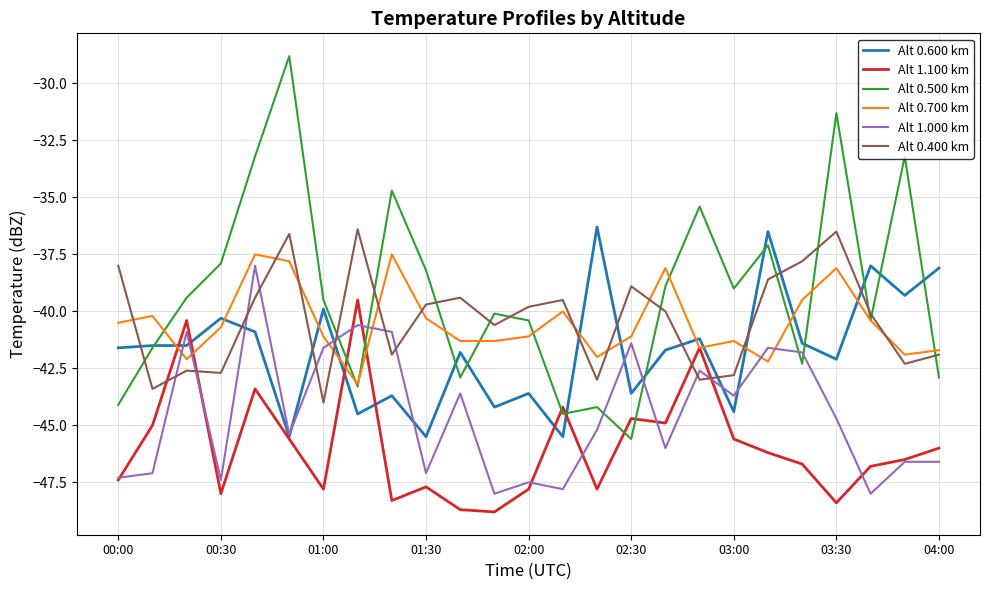

What is the smallest value displayed?

-48.8